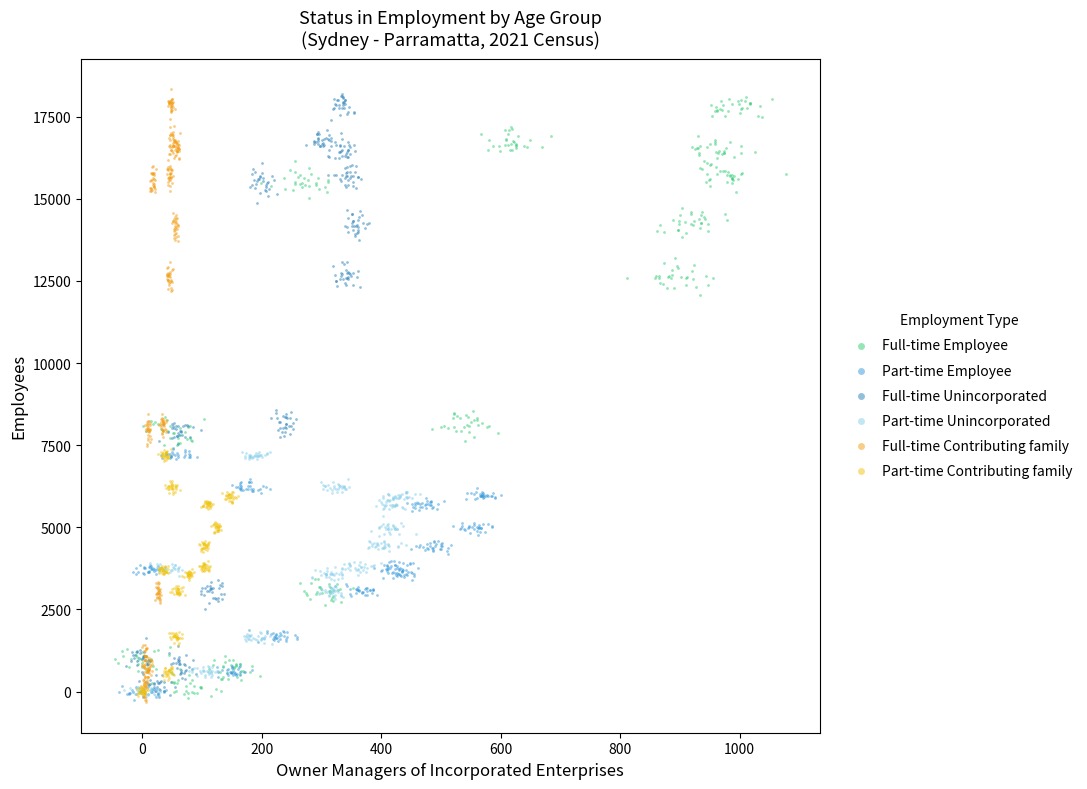

What are all the series names shown in the legend?

Full-time Employee, Part-time Employee, Full-time Unincorporated, Part-time Unincorporated, Full-time Contributing family, Part-time Contributing family